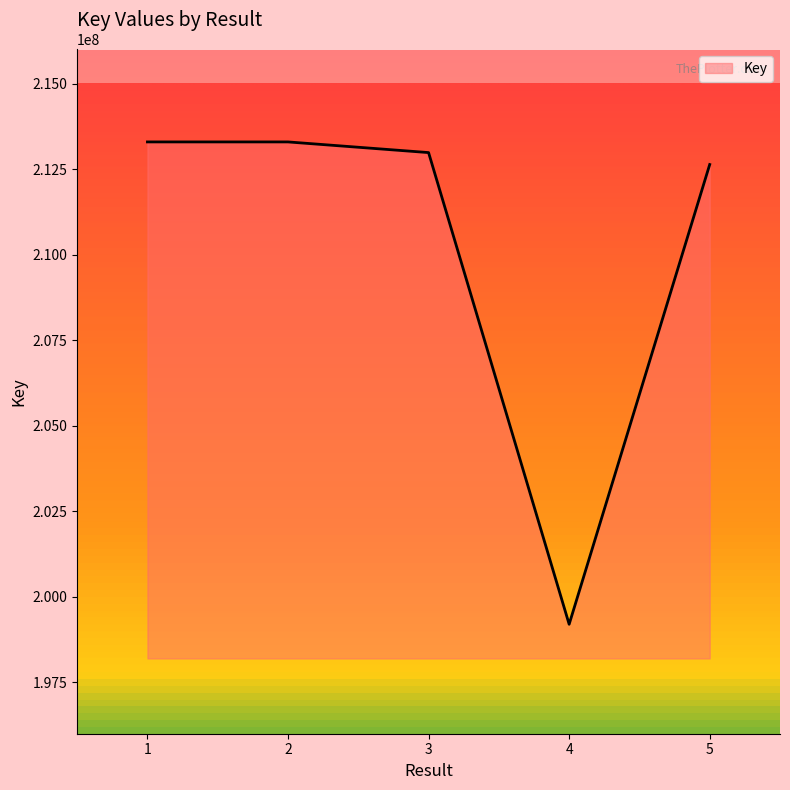

What is the minimum value shown in the chart?

199199340